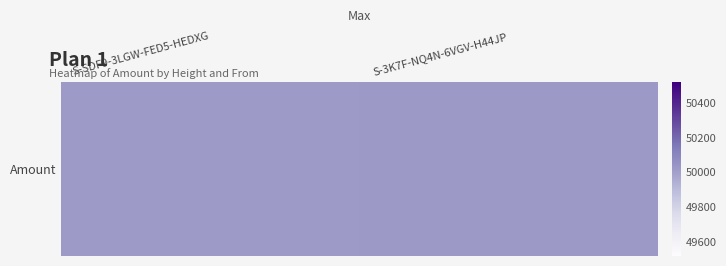

Reading left to right, list all the values displayed in this chart.

50019	50020